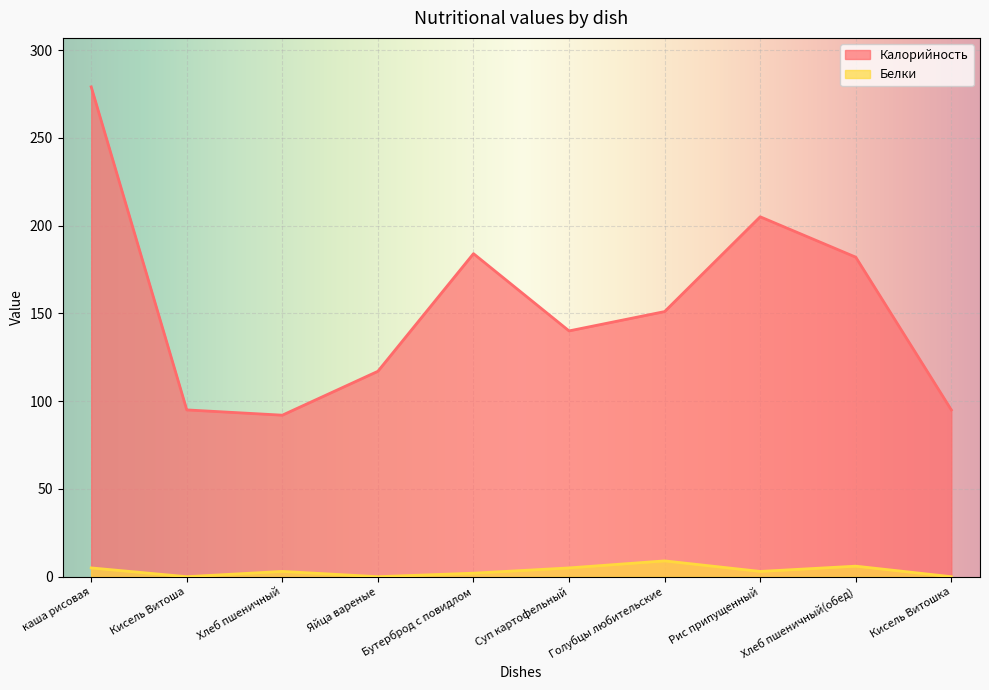

At which category does Белки reach its first local peak?

Хлеб пшеничный